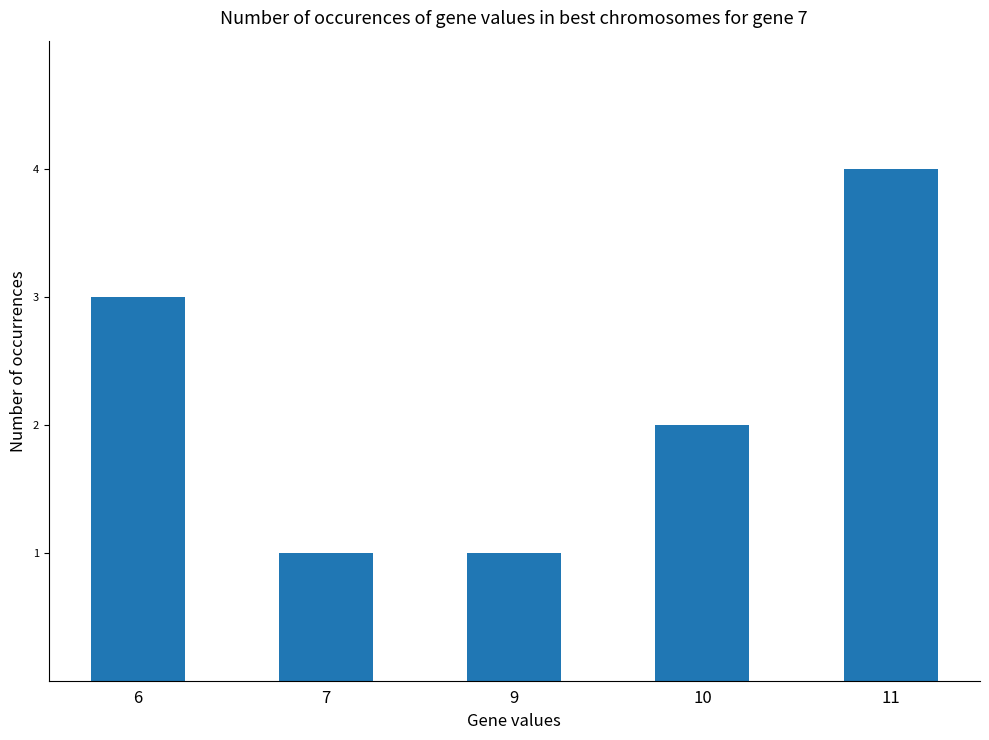

Is it true that the value at 7 is 1?

True